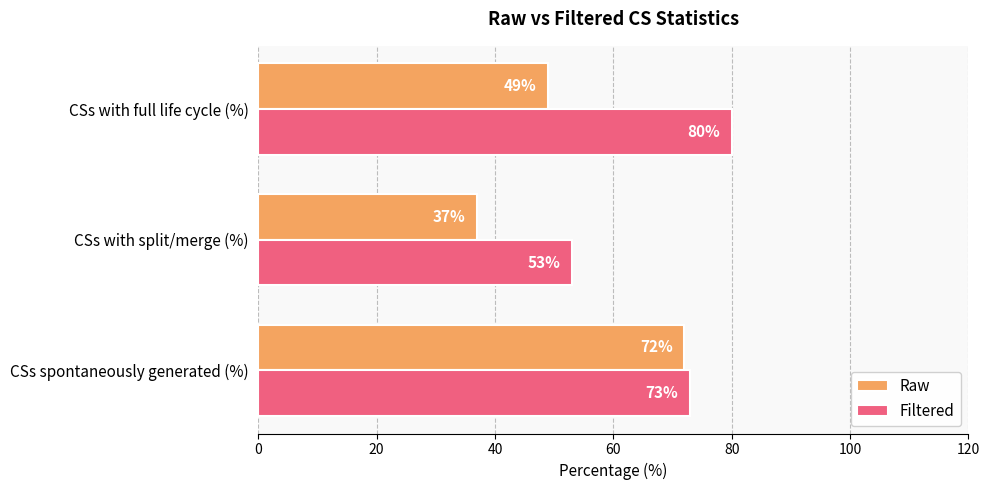

At how many categories does at least one series exceed 37?

3